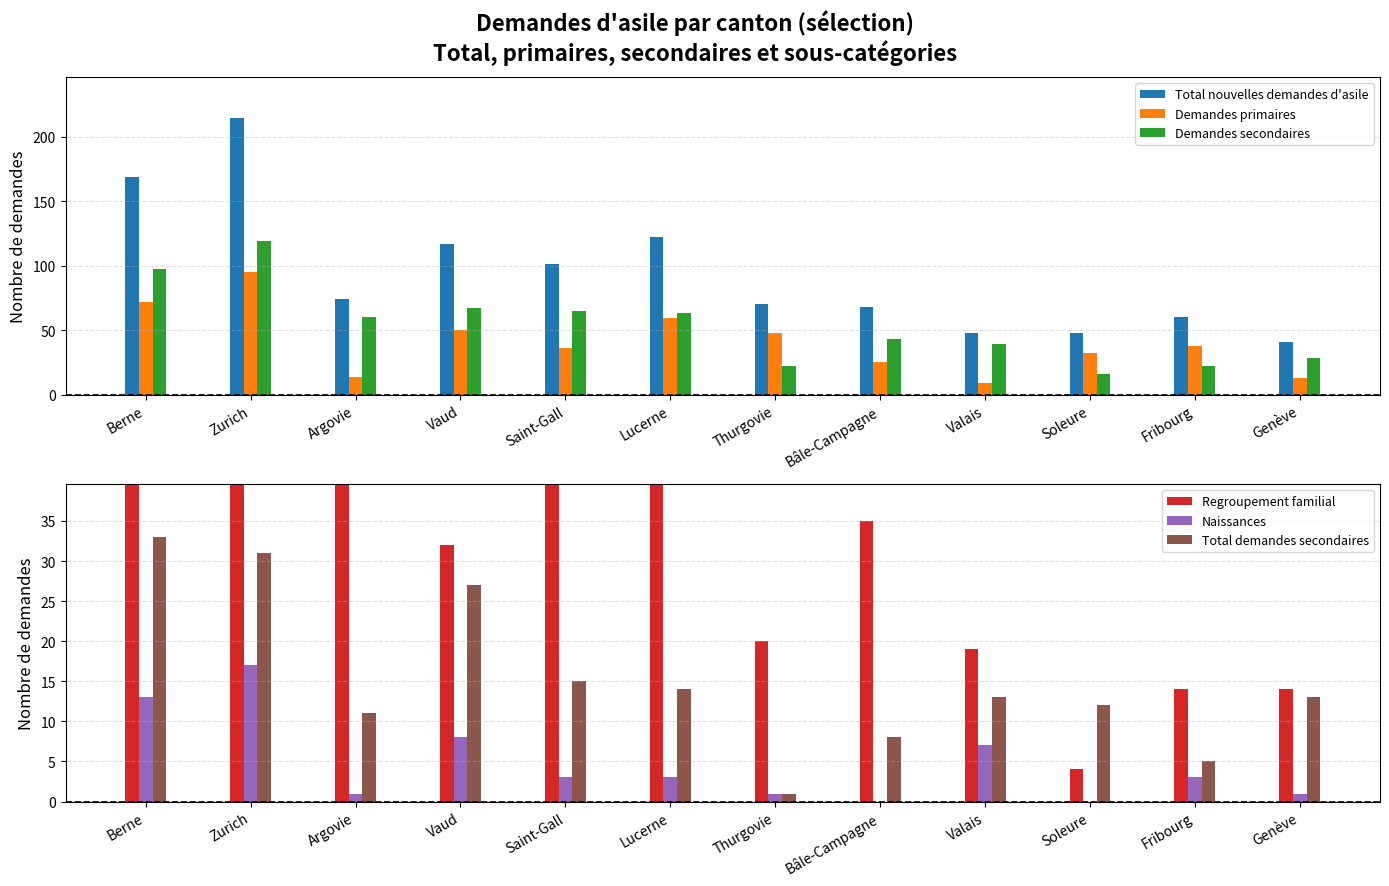

Where is Regroupement familial nearest to the value 37?

Bâle-Campagne